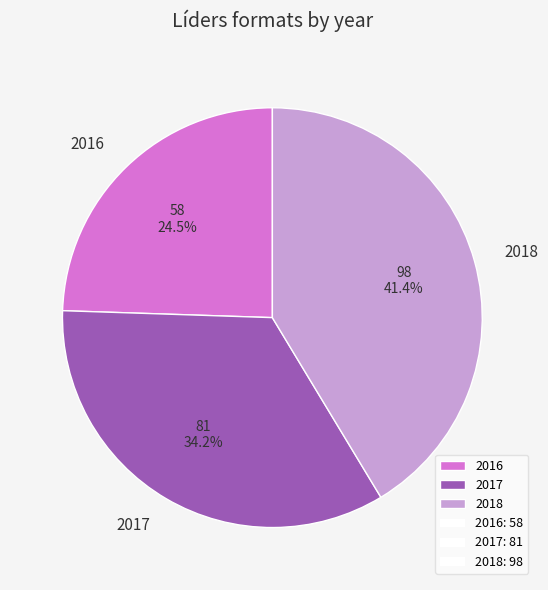

Rank the categories by value from lowest to highest.

2016, 2017, 2018